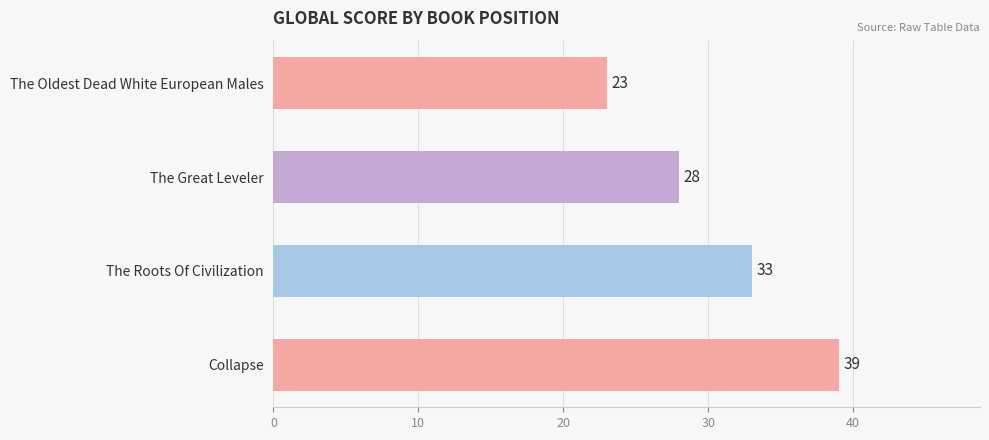

What is the sum of all values?

123